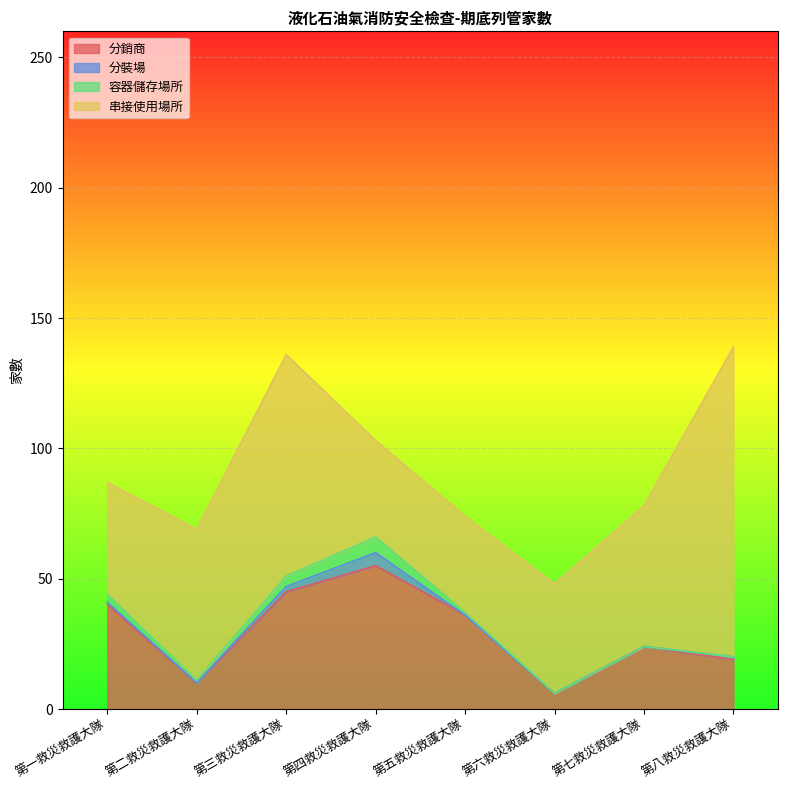

True or false: 容器儲存場所 and 分裝場 intersect in this chart.

False